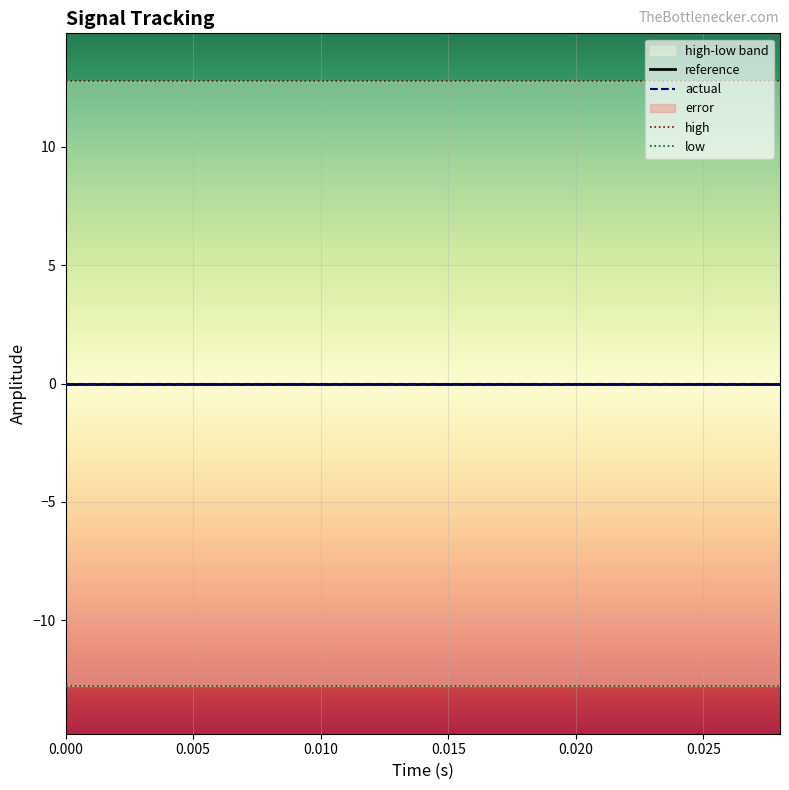

Reading left to right, transcribe all the data shown in this chart.

reference: 0.0	0.0	0.0	0.0	0.0	0.0	0.0	0.0	0.0	0.0	0.0	0.0	0.0	0.0	0.0
actual: 0.0	0.0	0.0	0.0	0.0	0.0	0.0	0.0	0.0	0.0	0.0	0.0	0.0	0.0	0.0
high: 12.8	12.8	12.8	12.8	12.8	12.8	12.8	12.8	12.8	12.8	12.8	12.8	12.8	12.8	12.8
low: -12.8	-12.8	-12.8	-12.8	-12.8	-12.8	-12.8	-12.8	-12.8	-12.8	-12.8	-12.8	-12.8	-12.8	-12.8